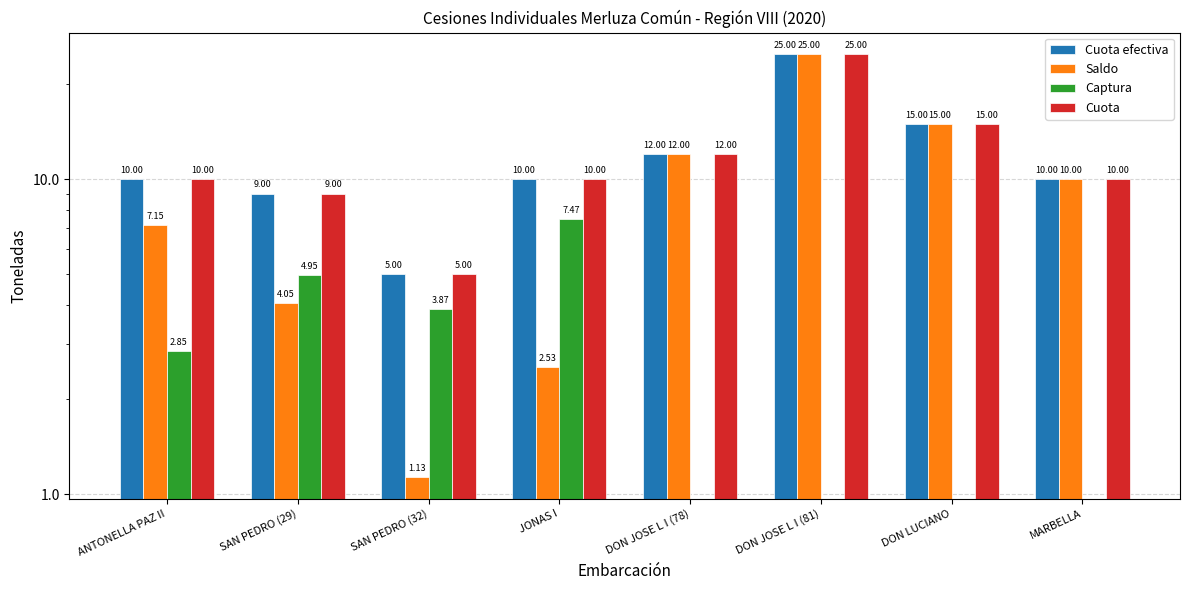

How many data points in Cuota efectiva are above 10?

3